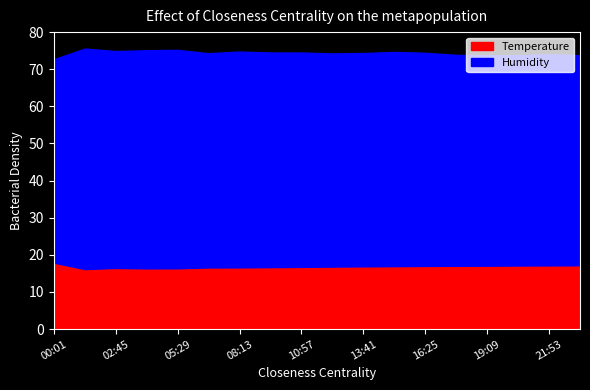

Read the Humidity value at 23:15.

56.6